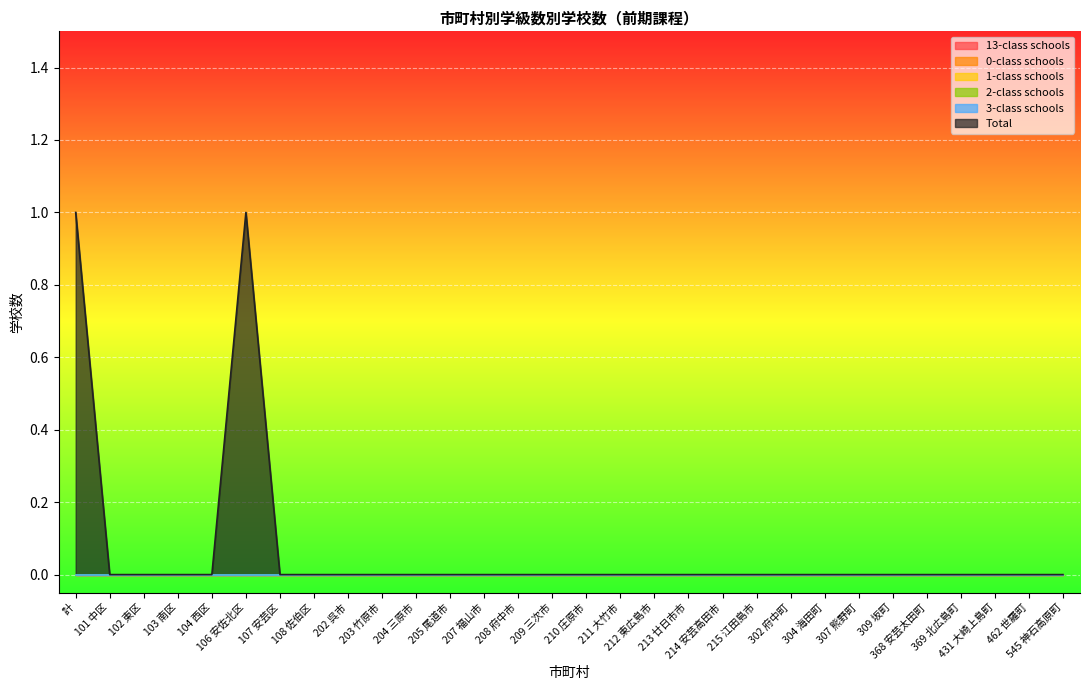

Which series has the largest total across all categories?

Total